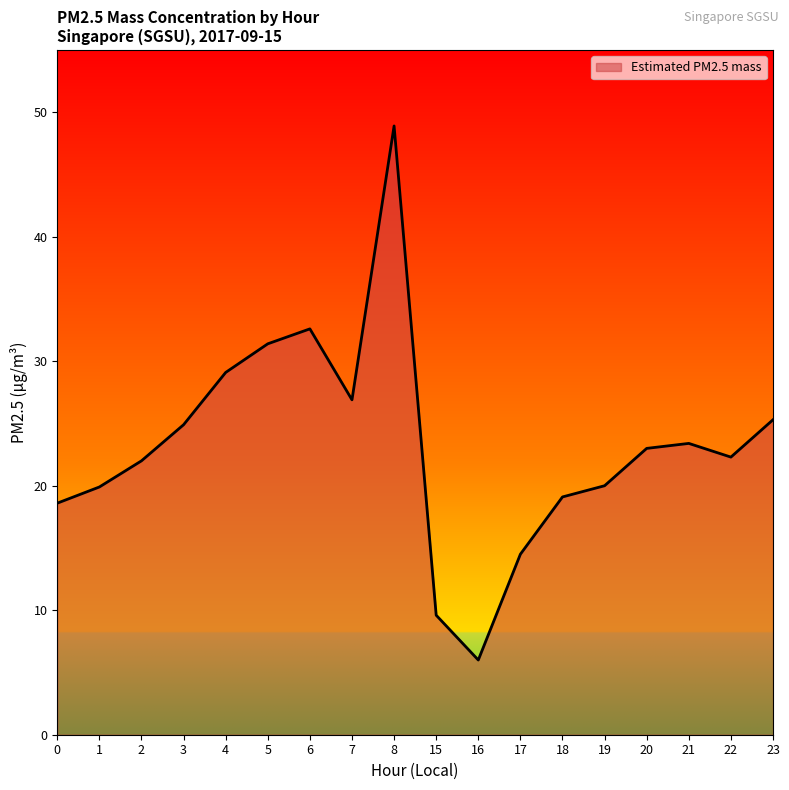

What is the greatest value displayed?

48.9